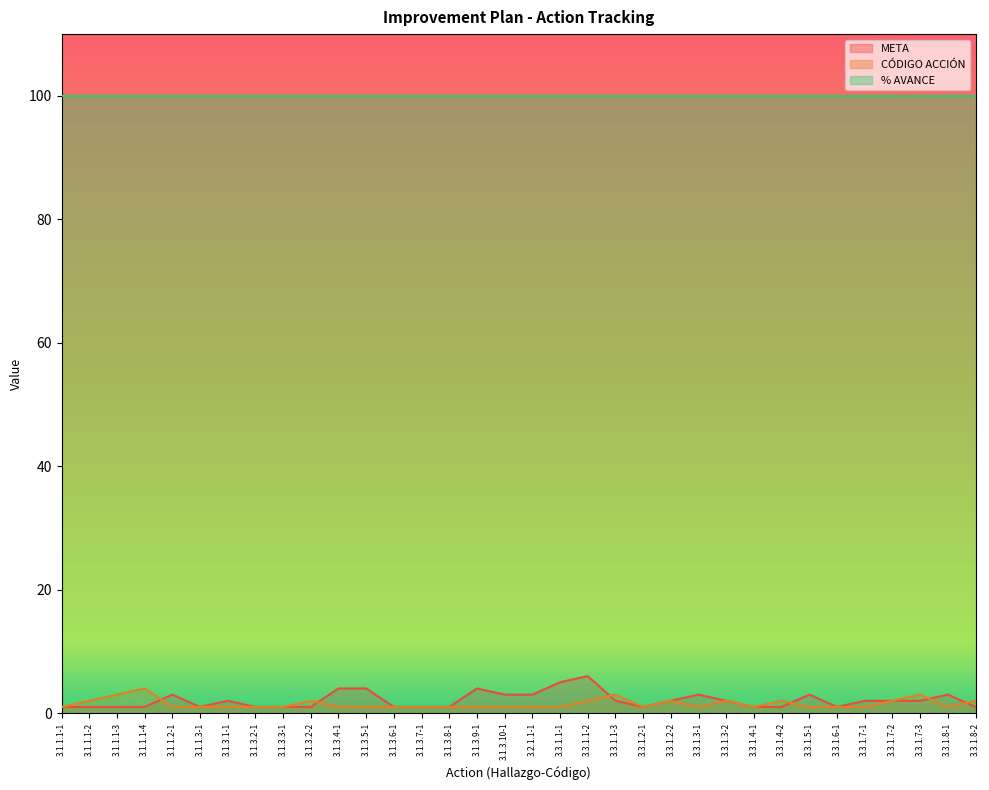

What is the minimum value for META?

1